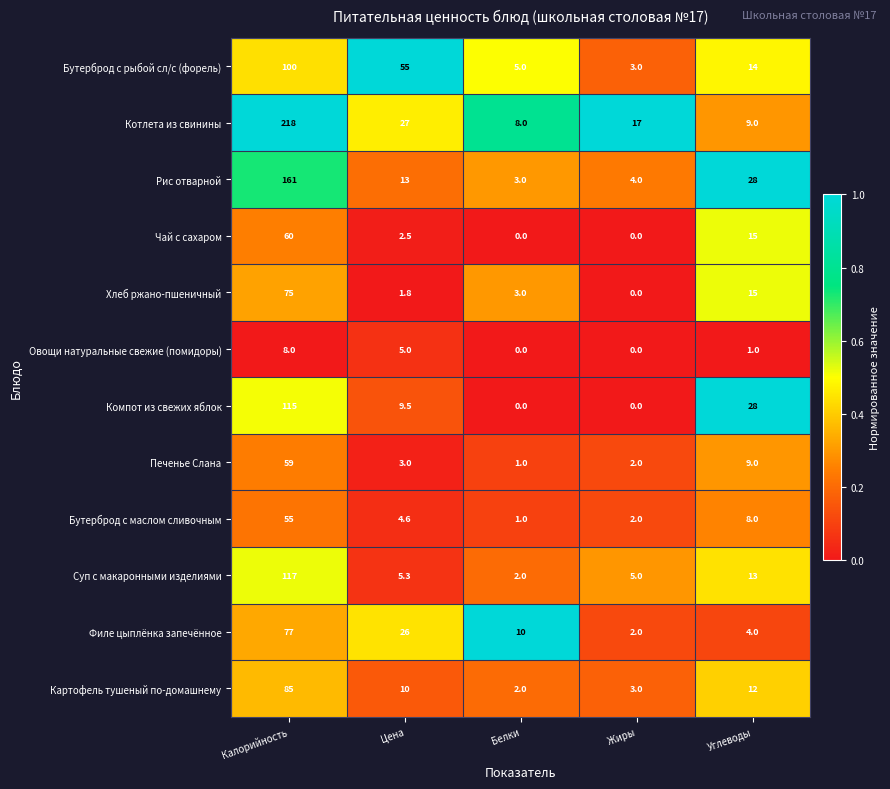

Which series has the largest range (max minus min)?

Котлета из свинины